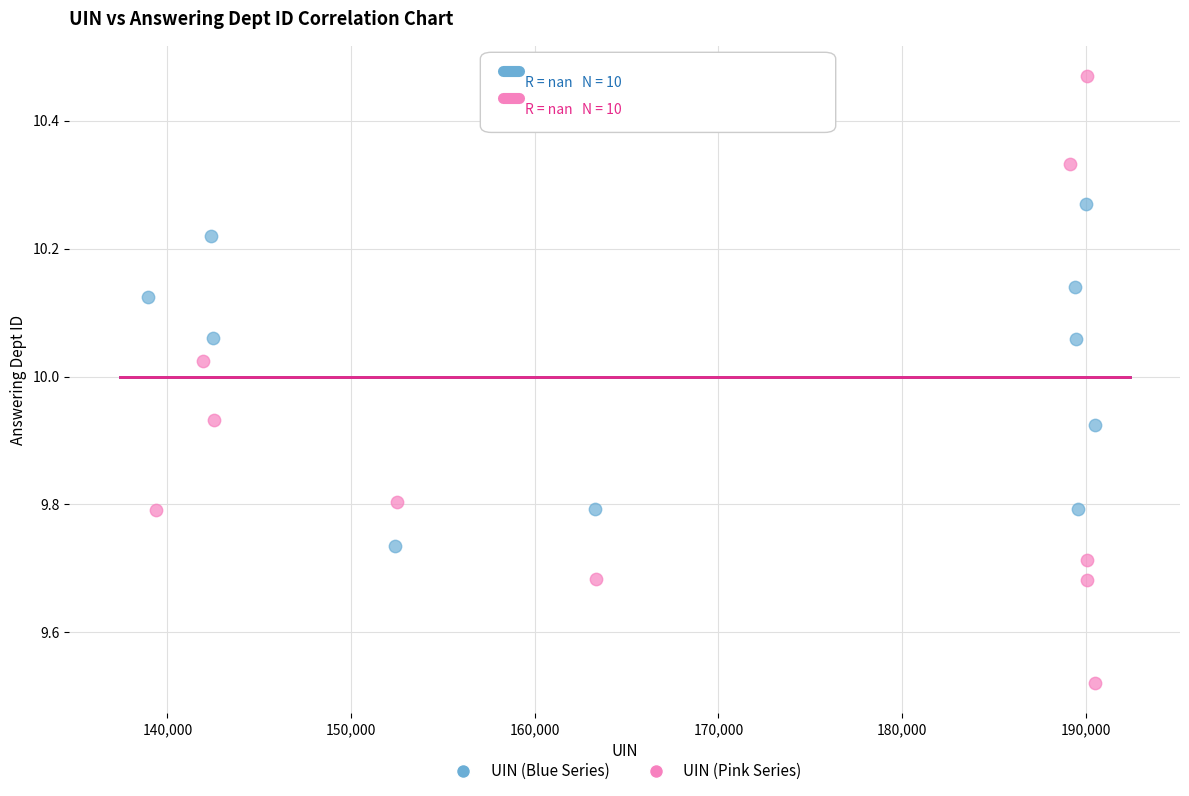

Which series contains the highest Y value?

UIN (Pink Series)